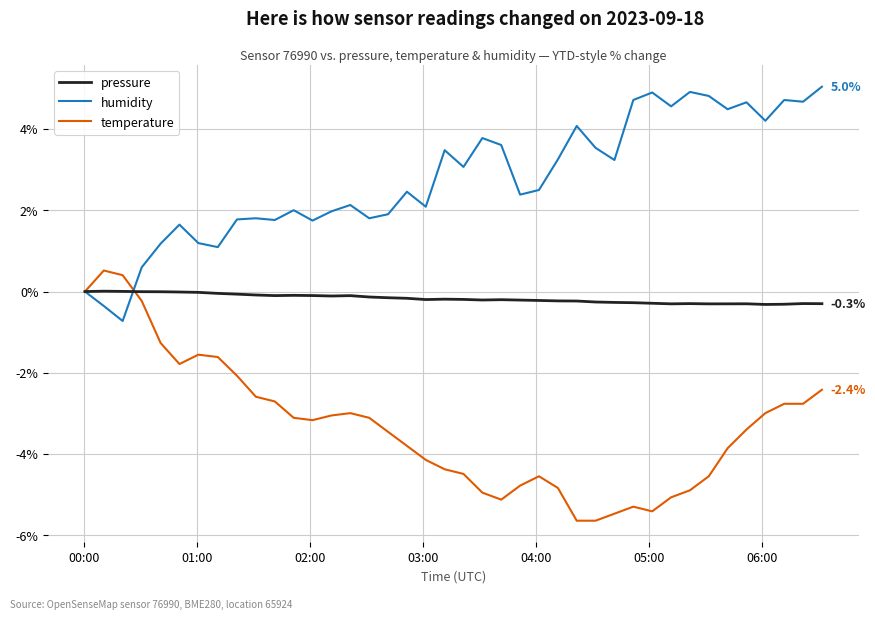

List the series in order of their peak value, lowest first.

pressure, temperature, humidity